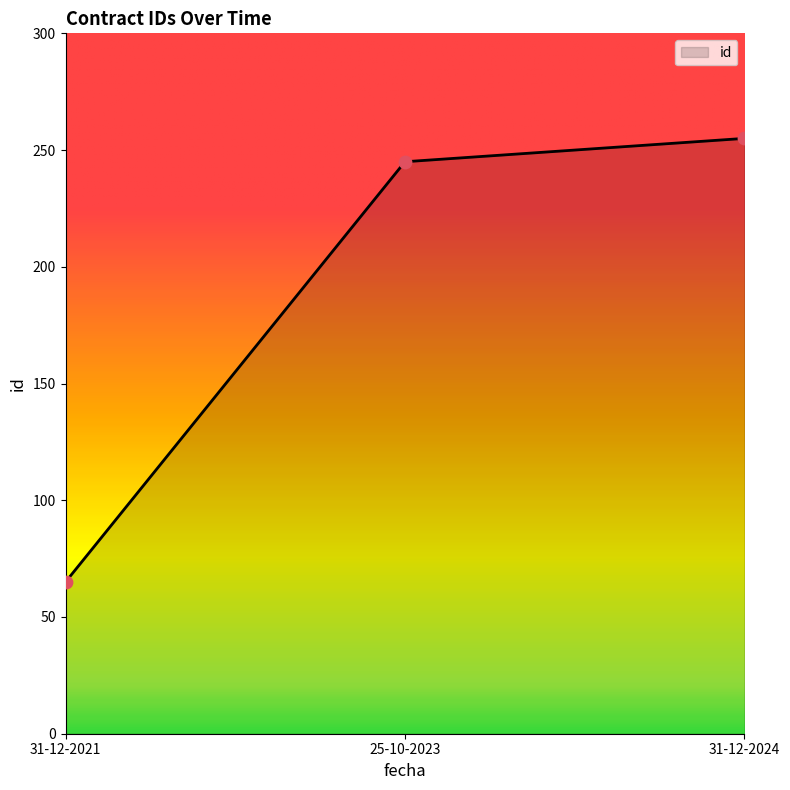

Between 31-12-2021 and 31-12-2024, which is larger?

31-12-2024